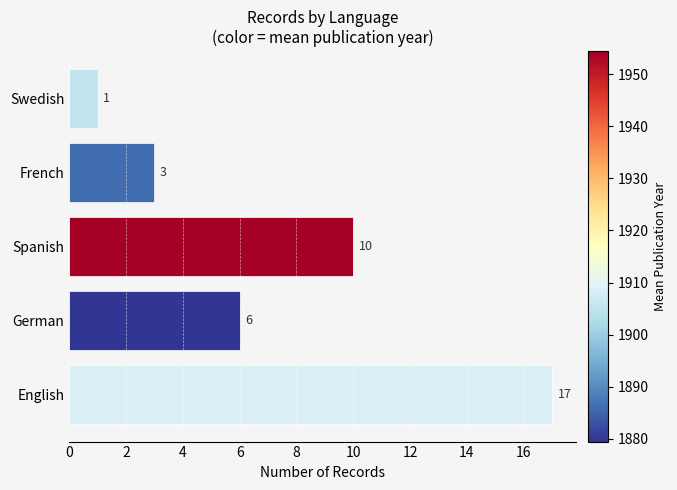

What is the change in value from English to Swedish?

-16